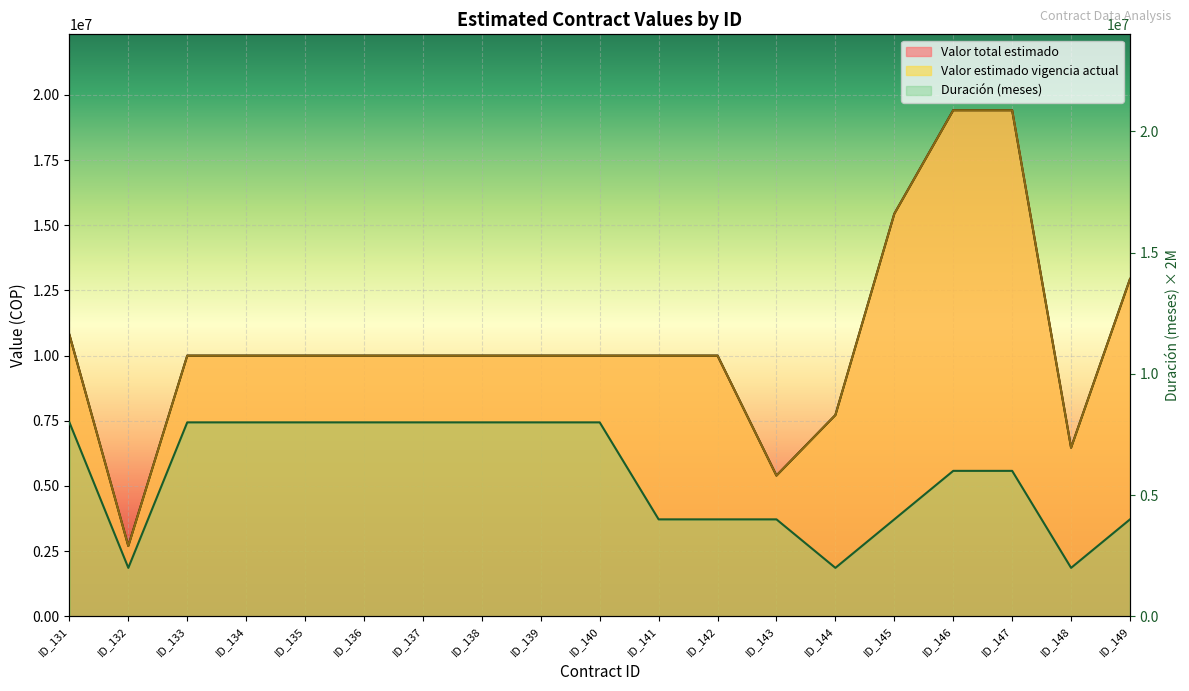

Which label corresponds to the largest value in the chart?

ID_146